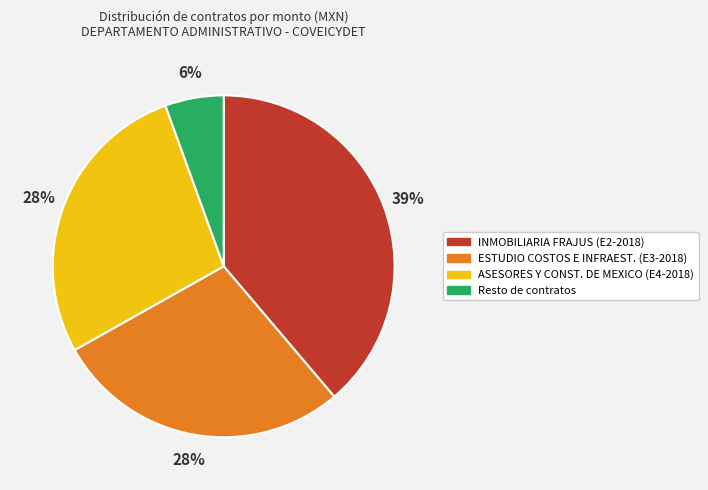

Combined, do Resto de contratos and ESTUDIO COSTOS E INFRAEST. (E3-2018) account for over 50%?

No